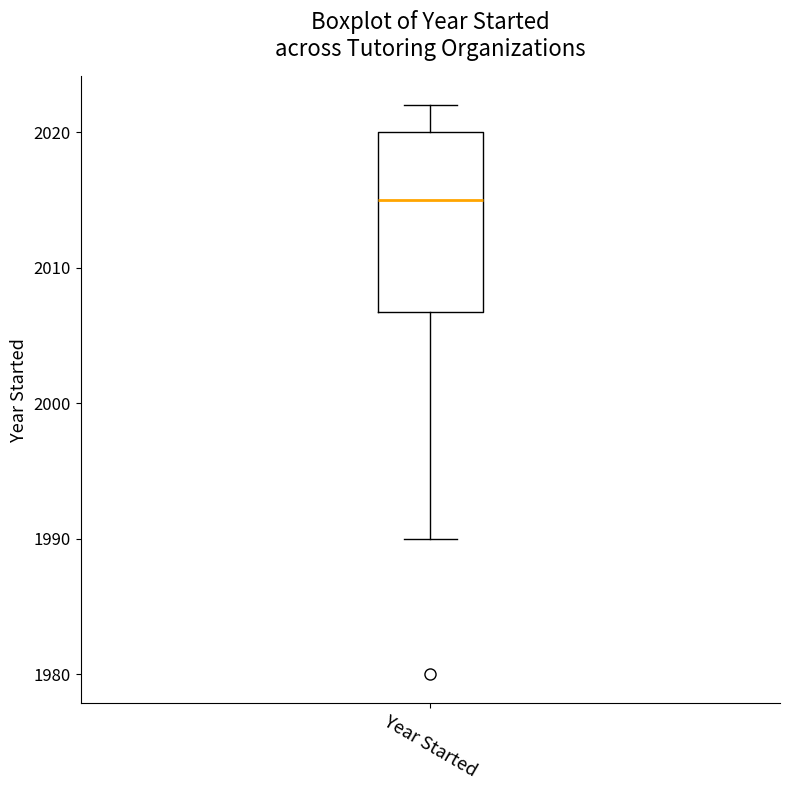

Read this box plot against the y-axis: the position of the median line, the range covered by the box, and the ends of both whiskers. The values are not printed on the chart, so give them approximately, as read against the axis.

median 2015, box 2007 to 2020, whiskers 1990 to 2022